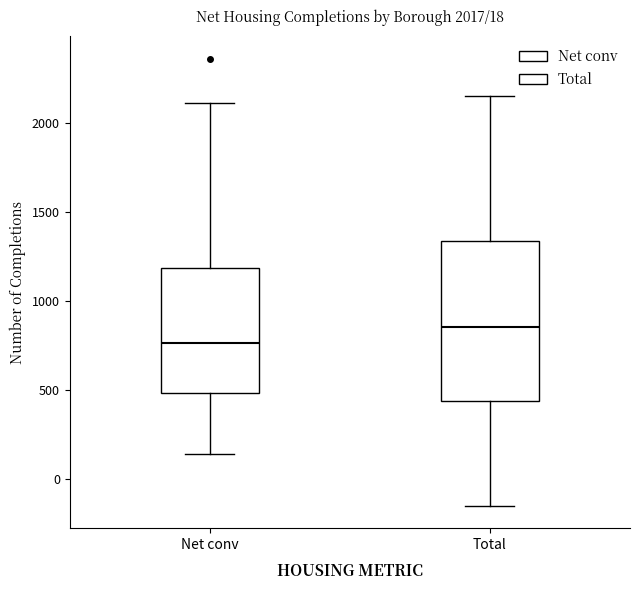

Which box has the highest median line?

Total